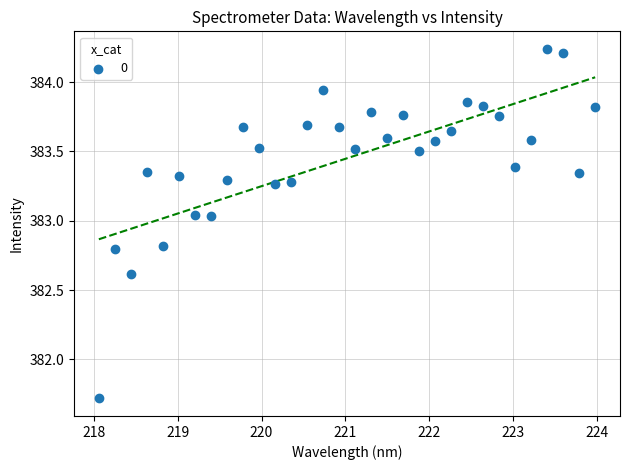

What is the range of Y values (max minus min)?

2.5